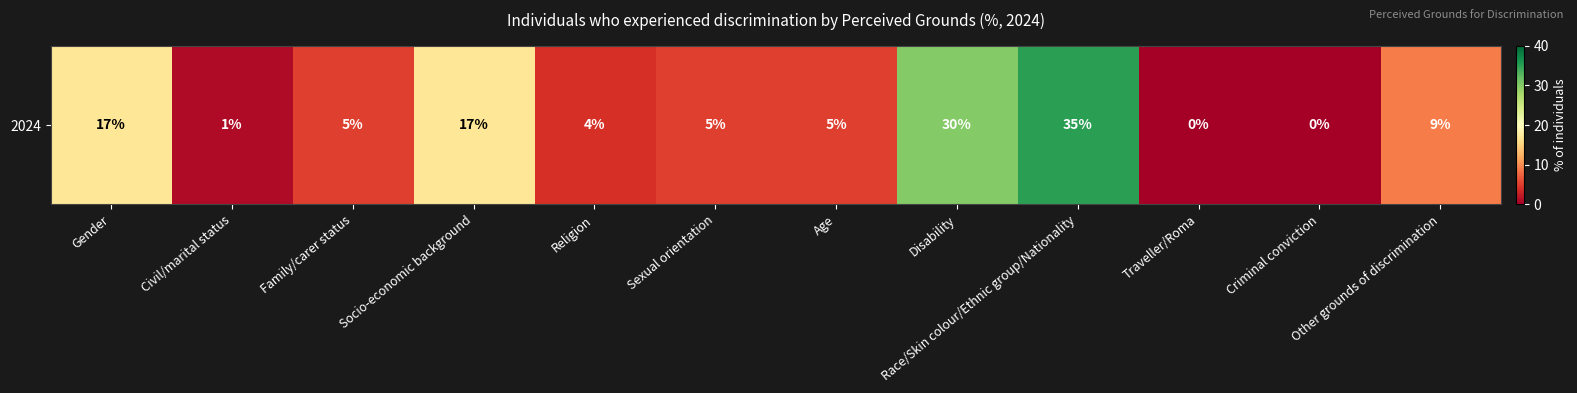

Where does the data first go above 5?

Gender